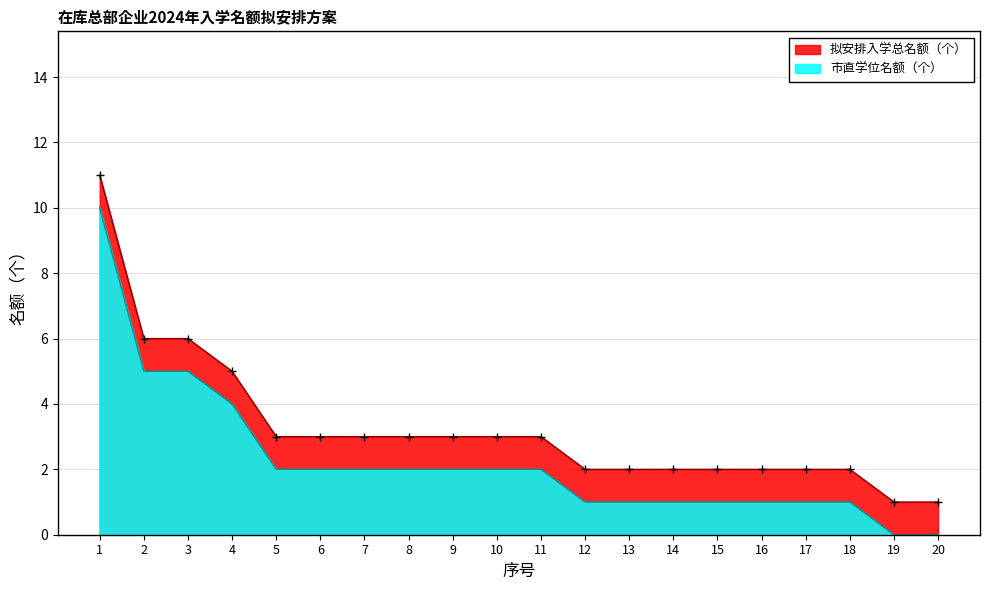

At which category is the sum across all series the highest?

1